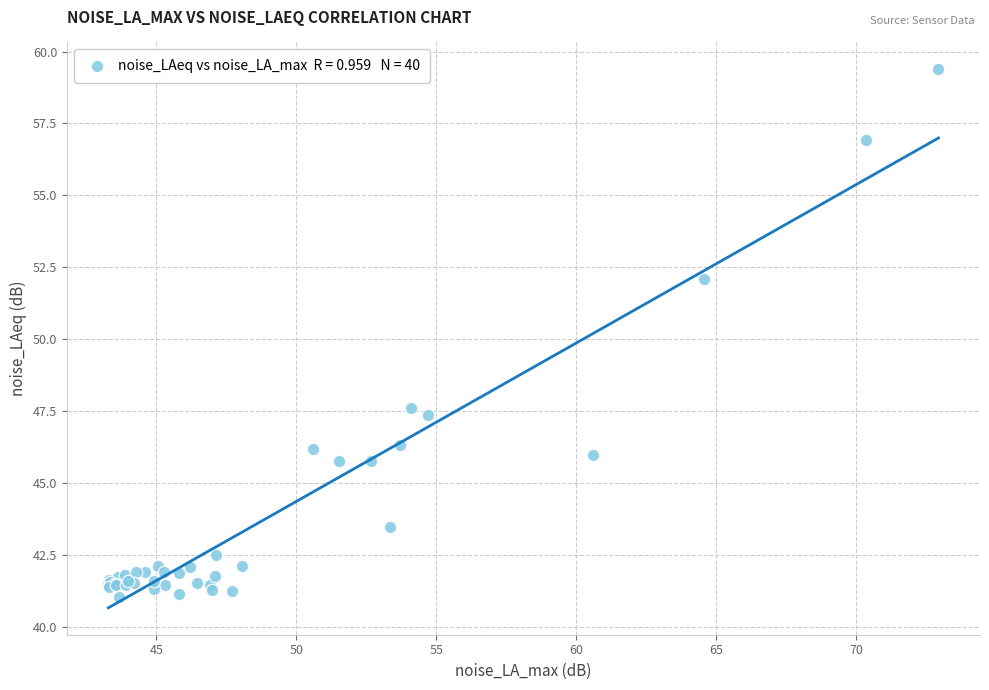

What Y value in the scatter plot is closest to 50?

52.1